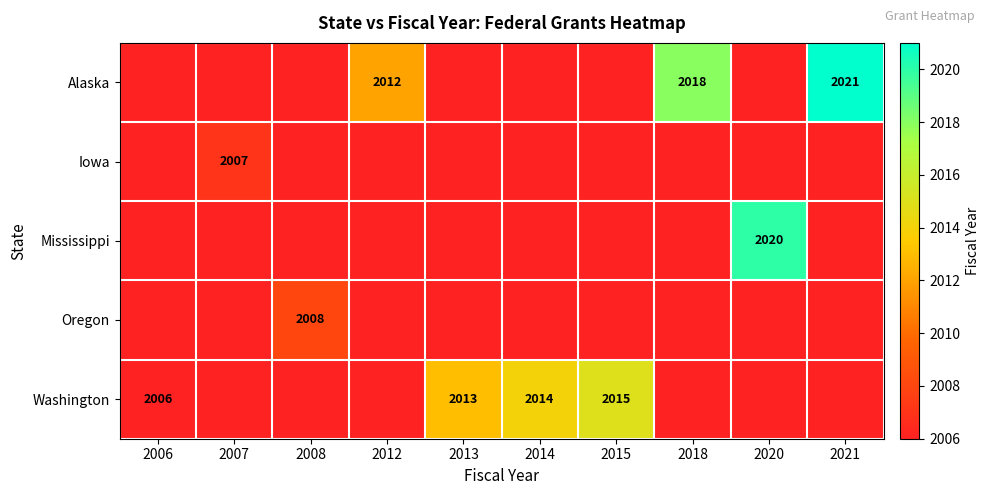

The value of Alaska at 2021 is 1111. True or false?

False